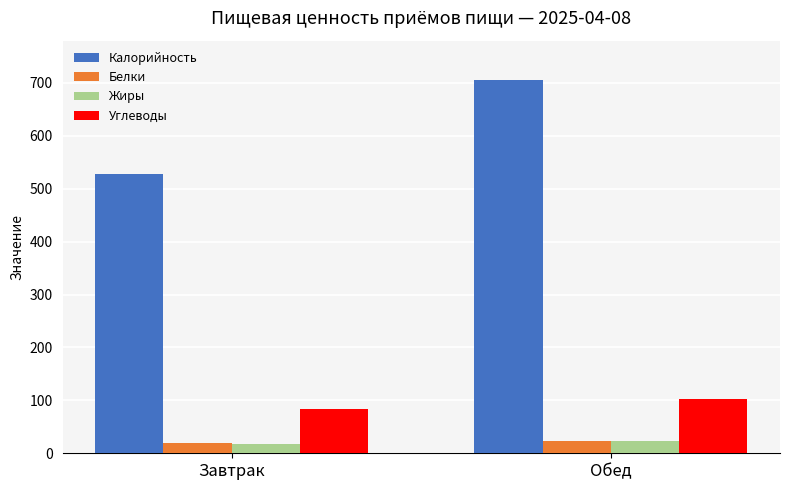

Which series has the widest spread of values?

Калорийность